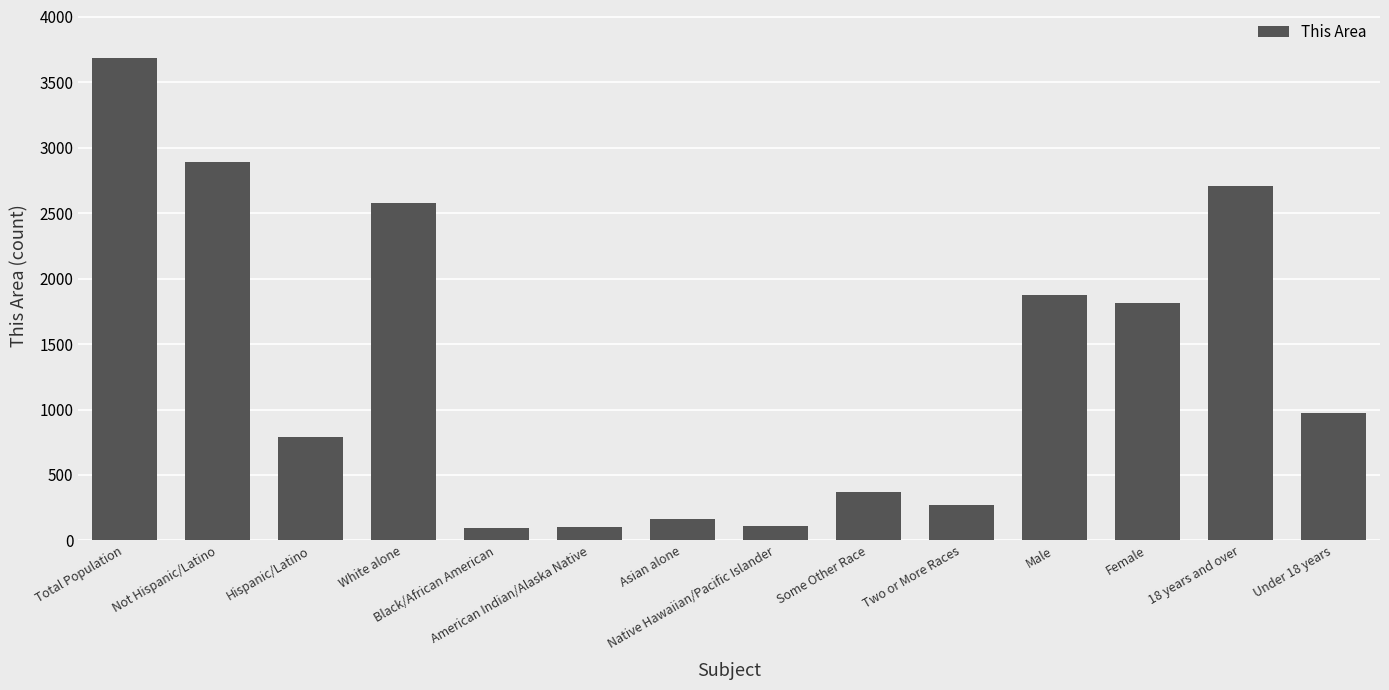

Count the number of data series in this chart.

1